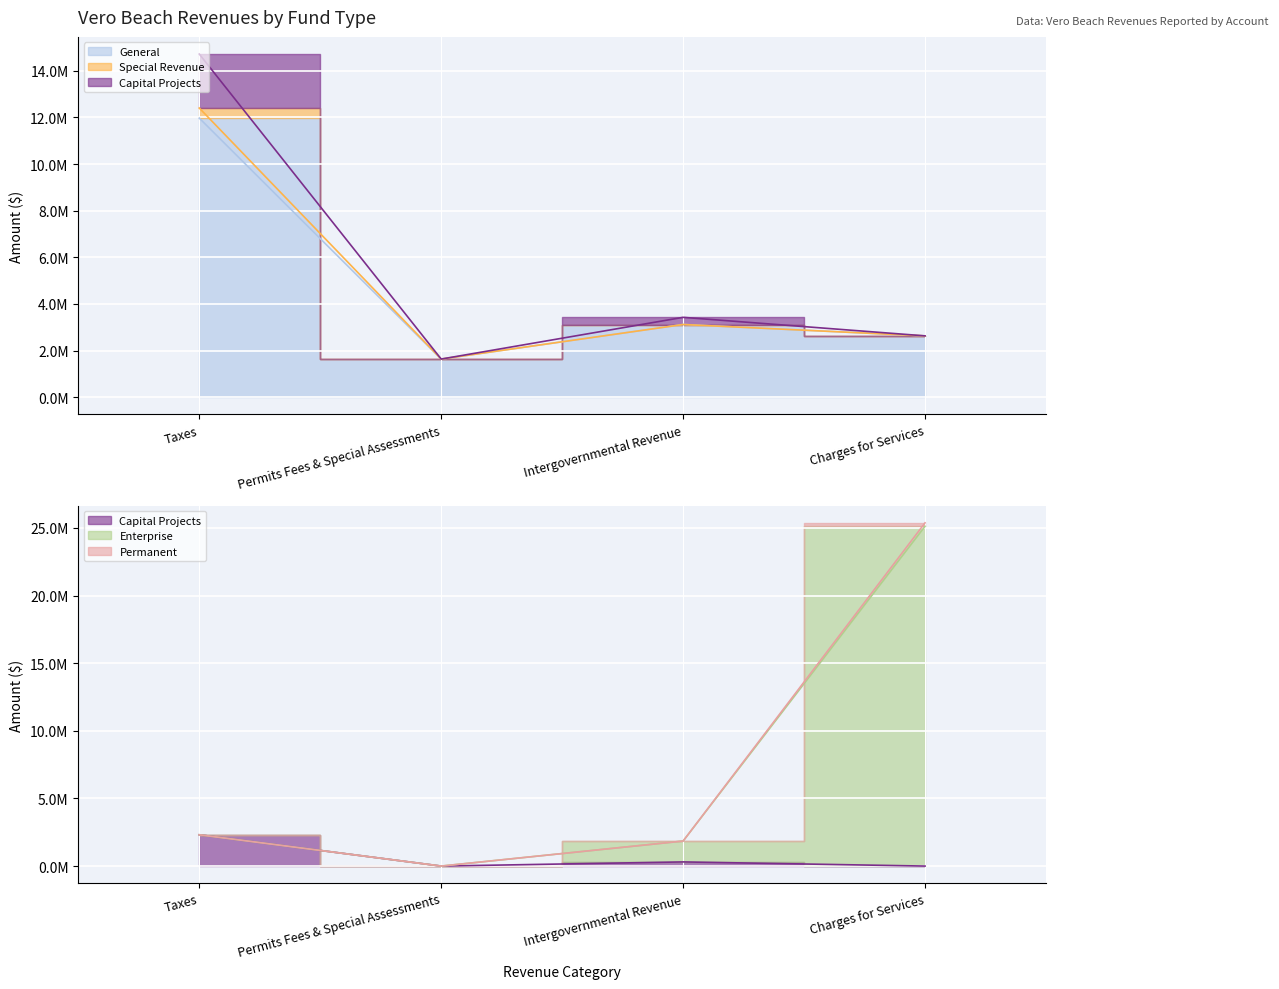

What is the average value of the Special Revenue series?

5602925